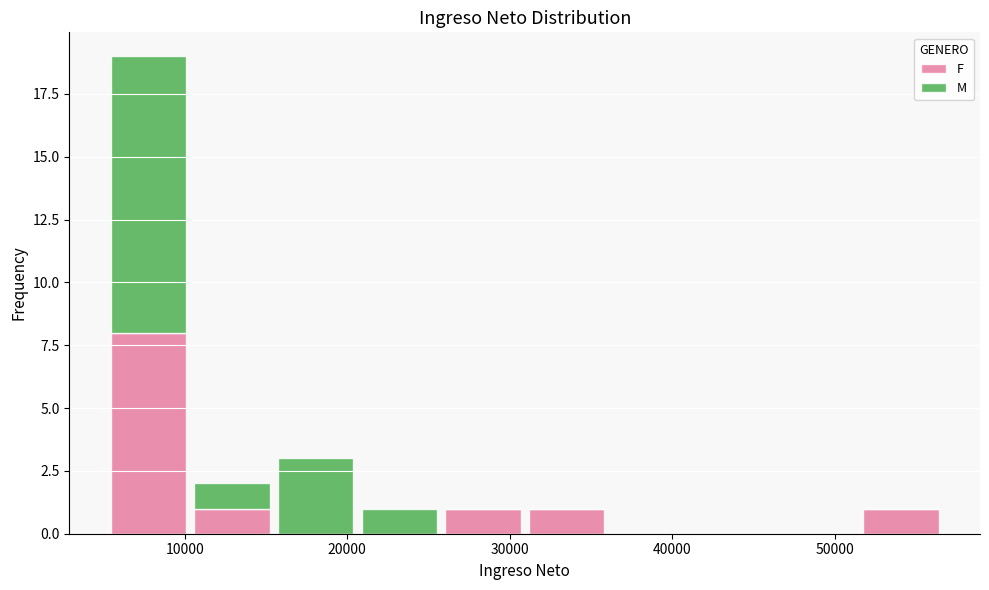

Reading left to right, transcribe this chart: for each stacked bar, give the range it covers on the x-axis and its total height. Neither the bar edges nor the heights are printed on the chart, so give them approximately, as read against the axes.

5000 to 10000: 19
10000 to 15000: 2
15000 to 21000: 3
21000 to 26000: 1
26000 to 31000: 1
31000 to 36000: 1
36000 to 41000: 0
41000 to 46000: 0
46000 to 52000: 0
52000 to 57000: 1